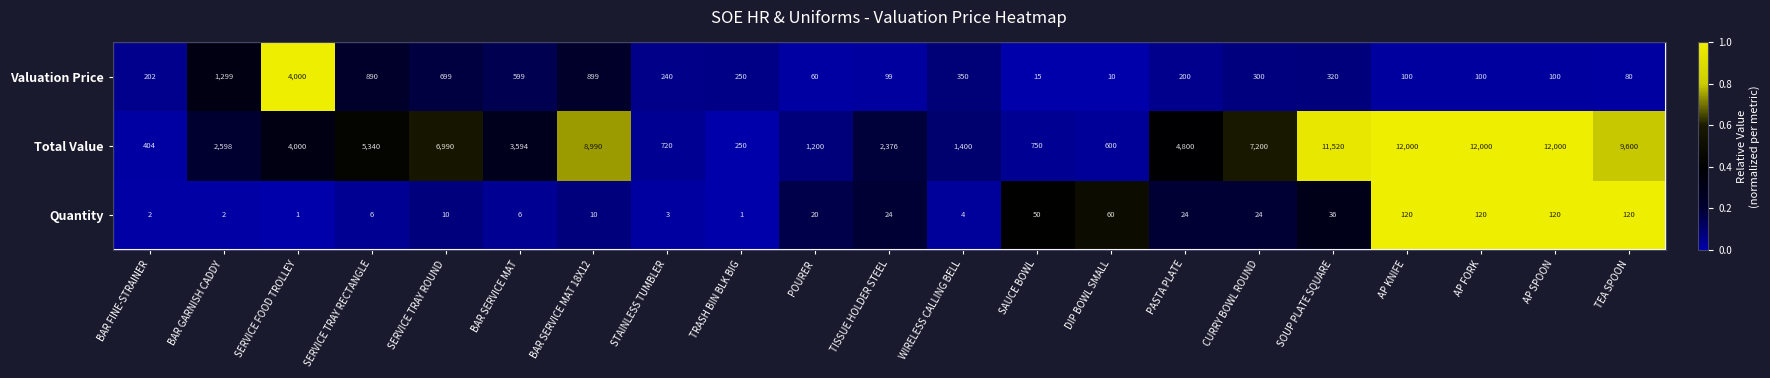

The Valuation Price series shows 899 at BAR SERVICE MAT 18X12. True or false?

True